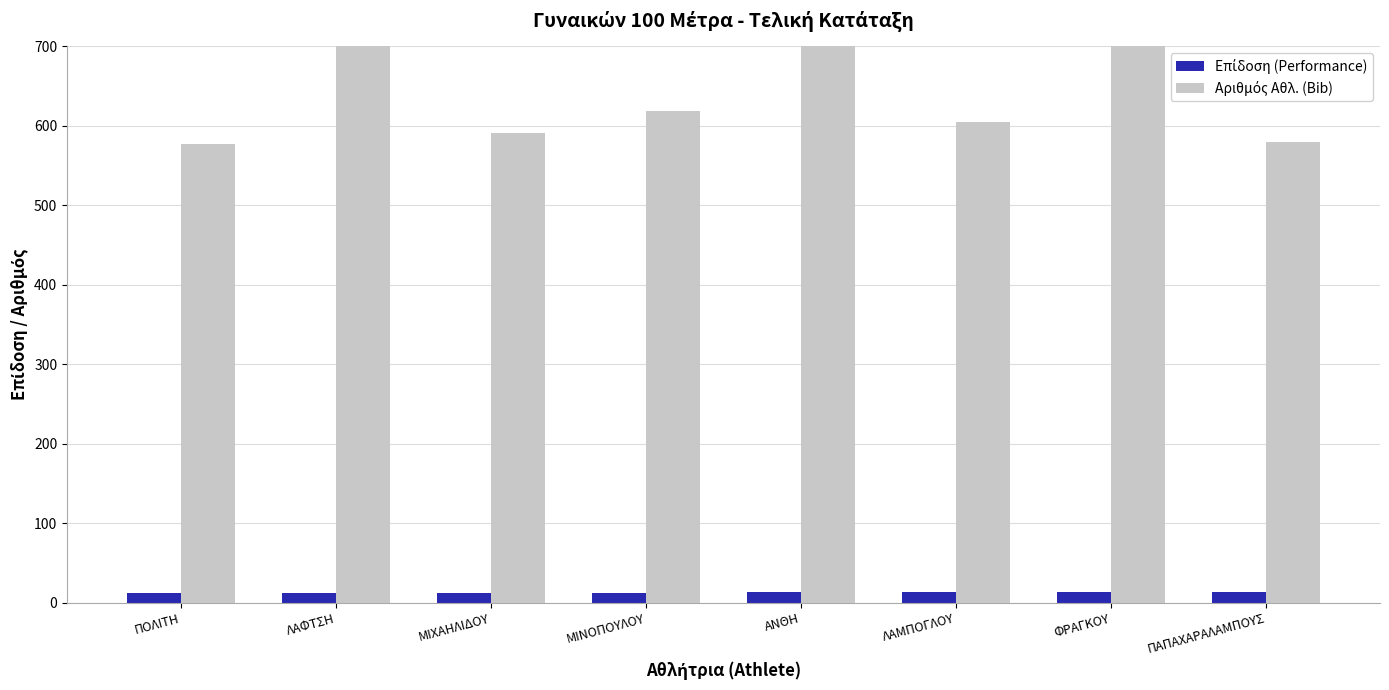

What is the difference between the Επίδοση (Performance) values at ΛΑΦΤΣΗ and ΠΟΛΙΤΗ?

0.1